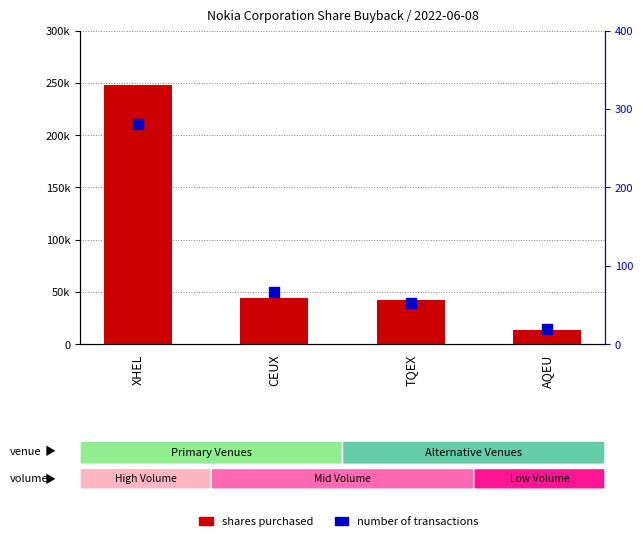

Which series reaches the minimum Y coordinate?

number of transactions